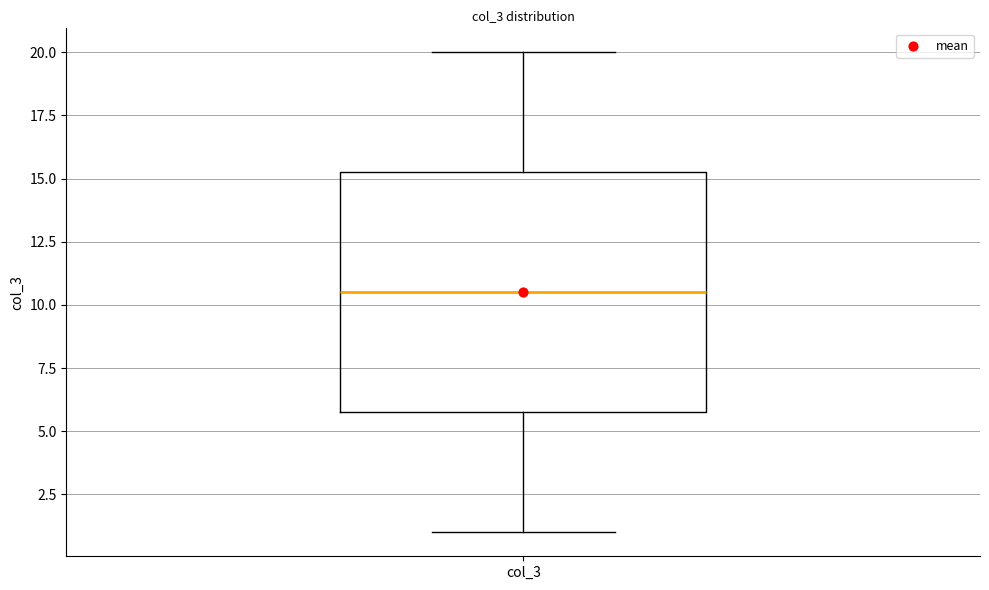

Transcribe this box plot: give where the median line is, the range the box spans, and where the two whiskers end, as read against the y-axis. The values are not printed on the chart, so give them approximately, as read against the axis.

median 10.5, box 6.0 to 15.5, whiskers 1.0 to 20.0